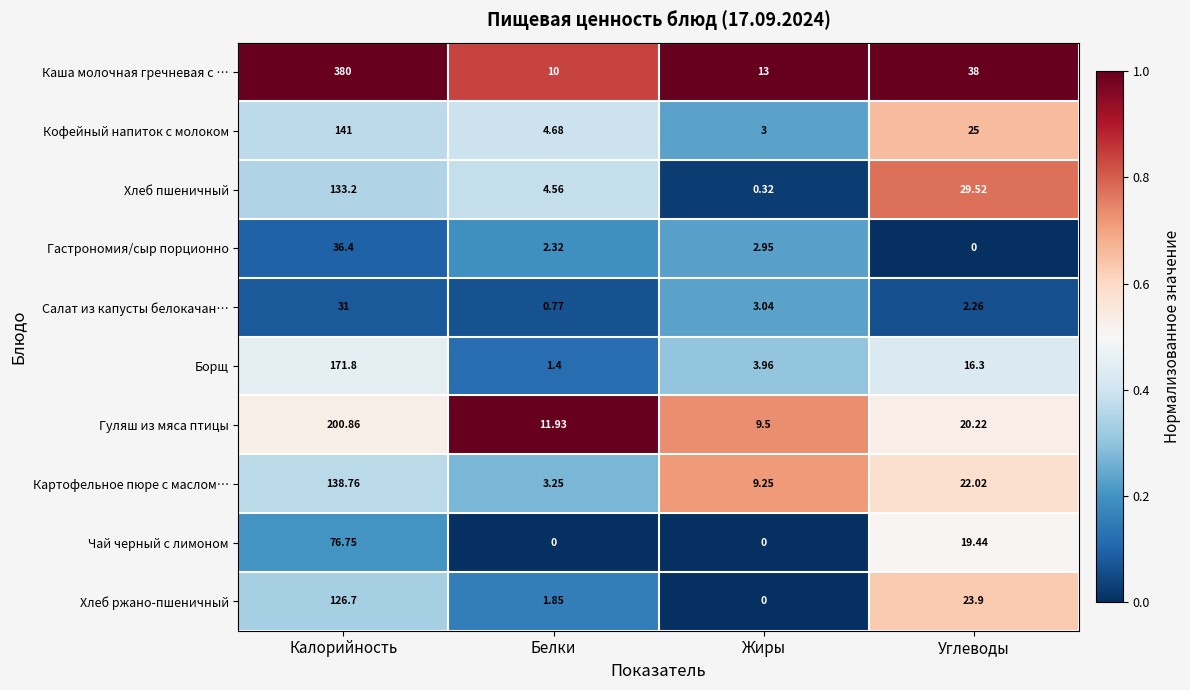

What is the spread (max minus min) of values at Белки?

11.9